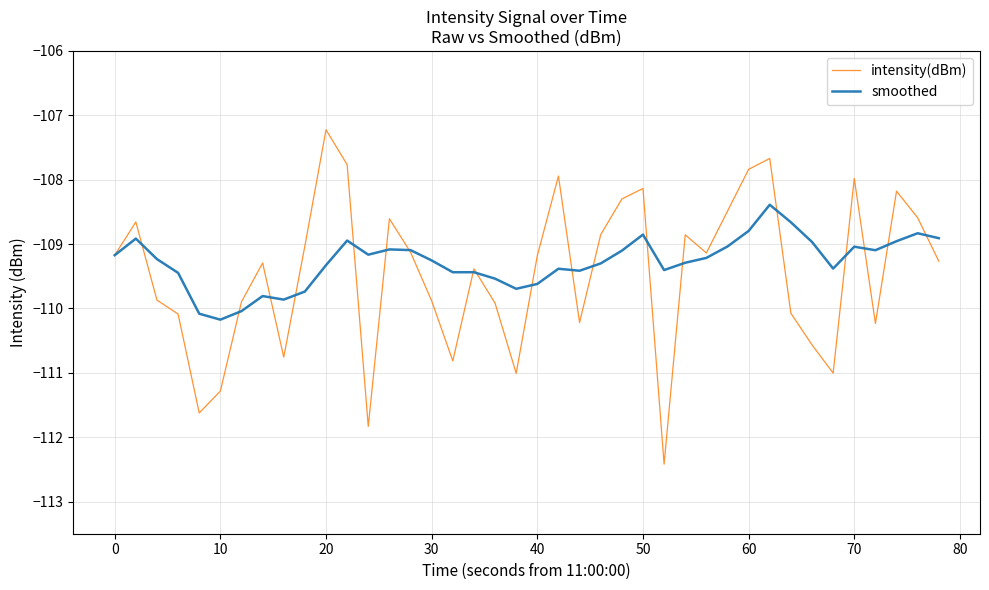

Which series has the largest range (max minus min)?

intensity(dBm)